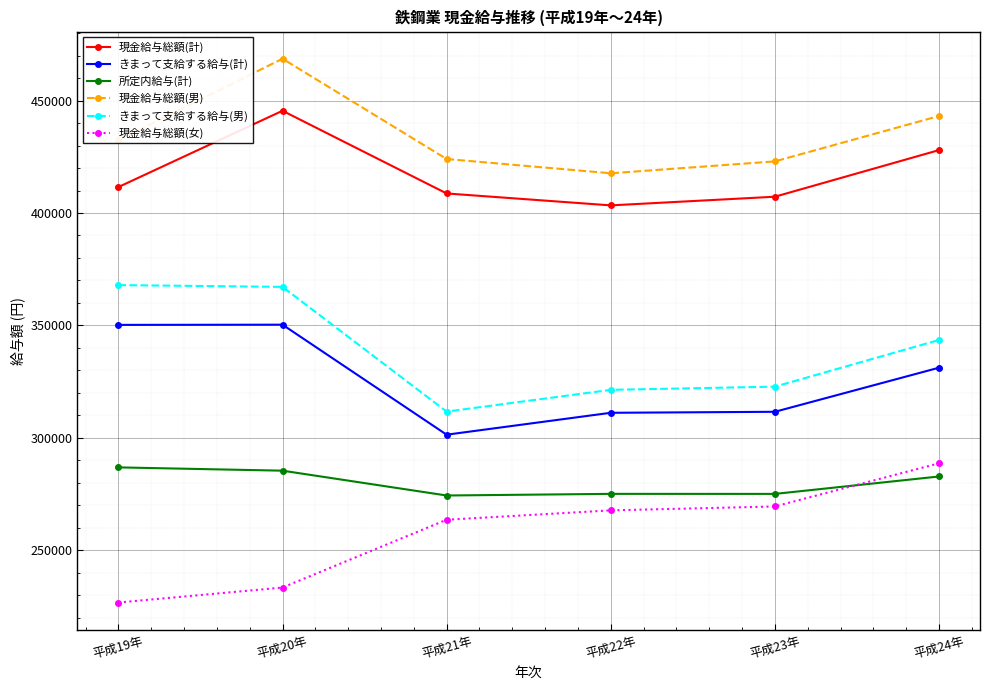

What is the spread (max minus min) of values at 平成24年?

160407